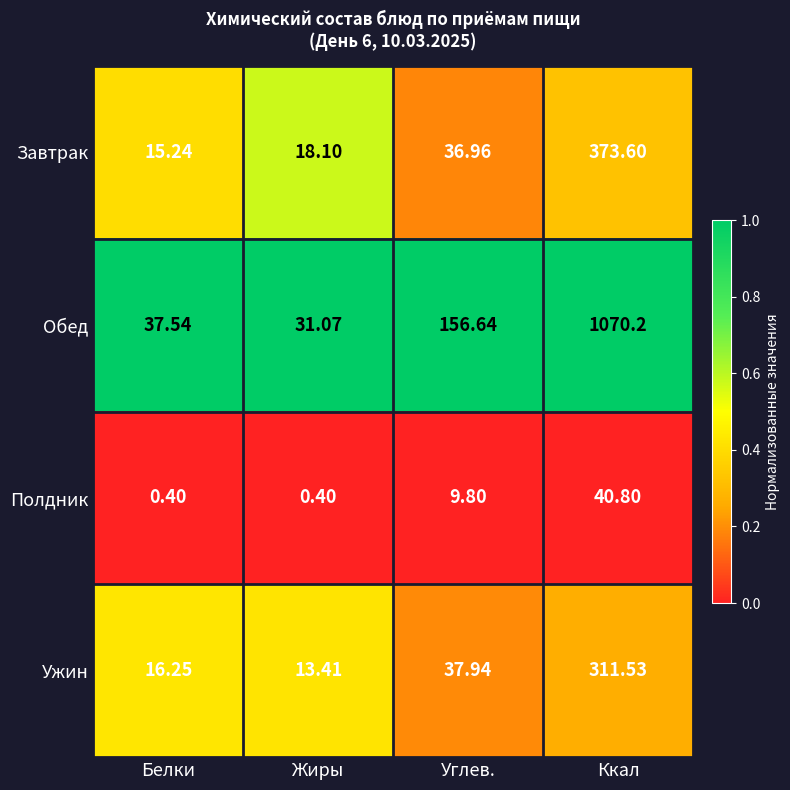

What is the maximum value shown in the chart?

1070.2